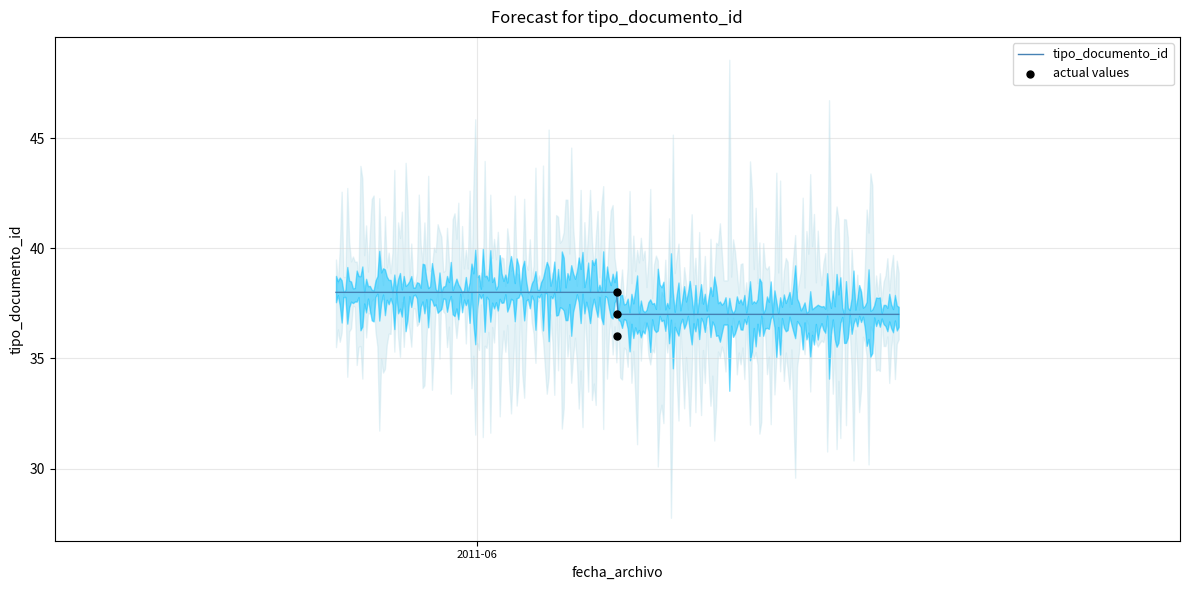

Approximately how many times larger is the value at 2011-06-03 11:40:10 compared to 2011-06-03 11:40:10?

1.0